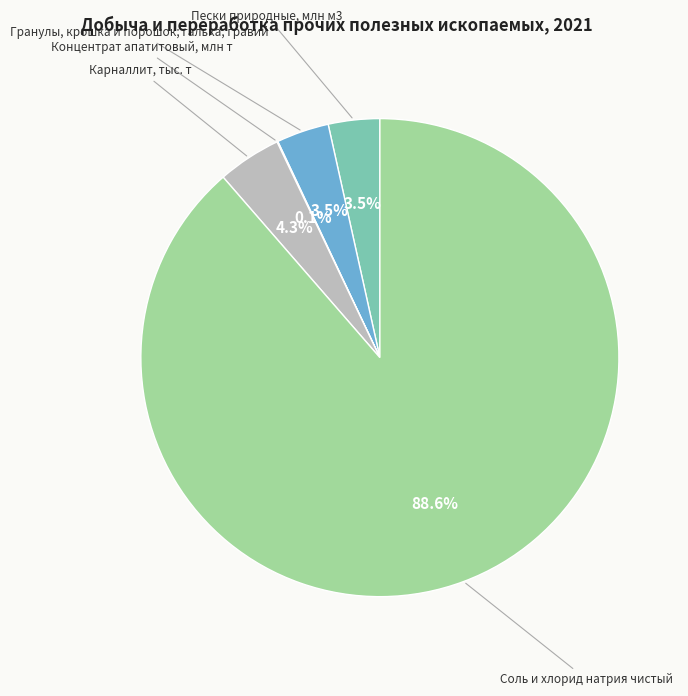

Is there a majority slice in this chart?

Yes